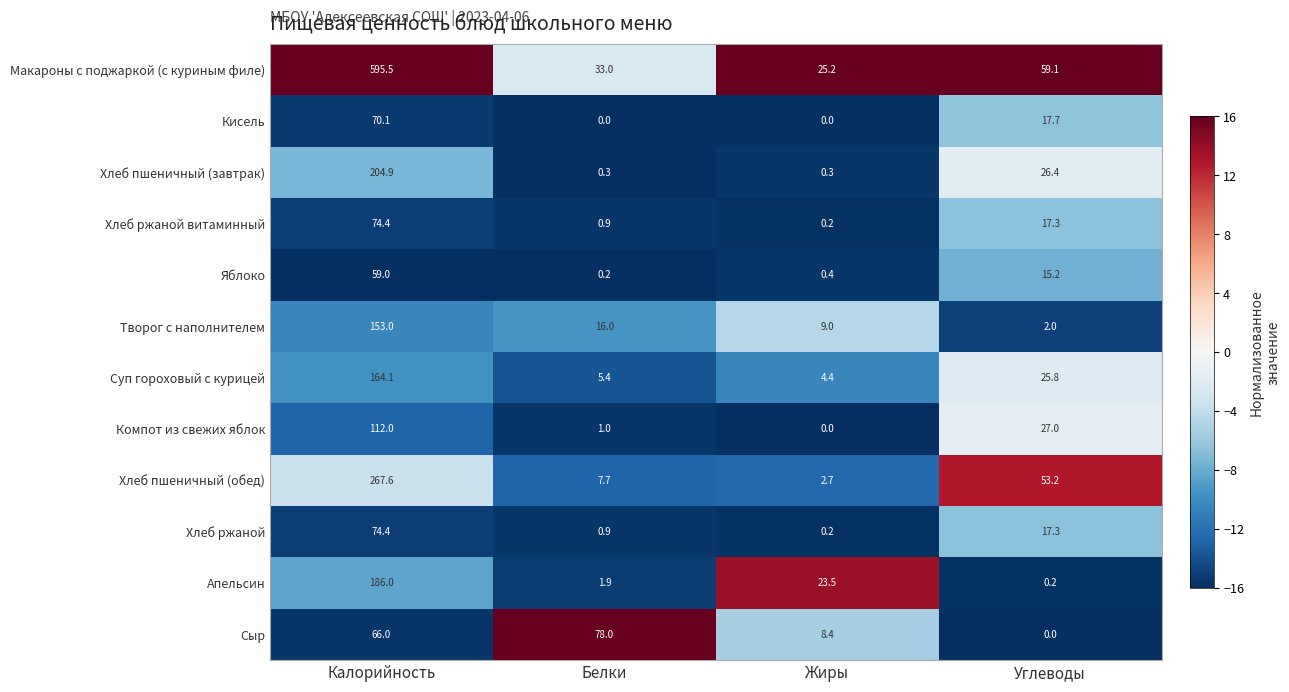

At which label is Апельсин closest to 93?

Жиры